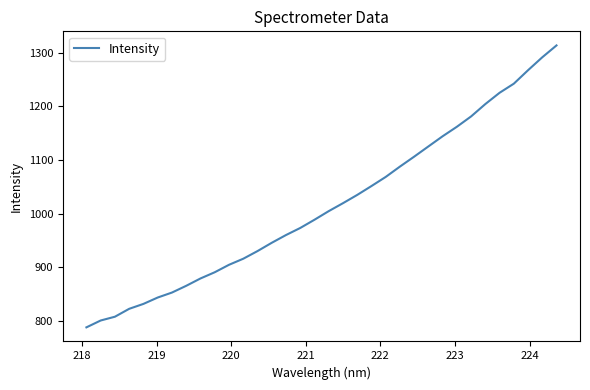

What is the difference between the maximum and minimum values?

526.6